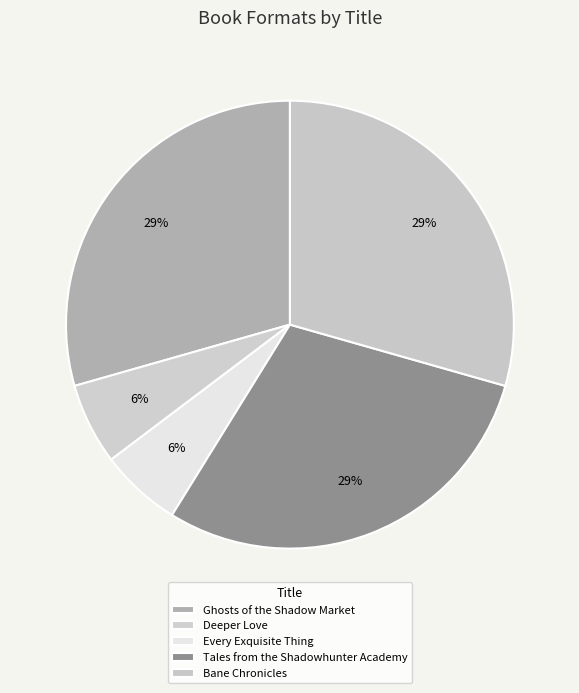

What is the smallest slice in the pie chart?

Deeper Love